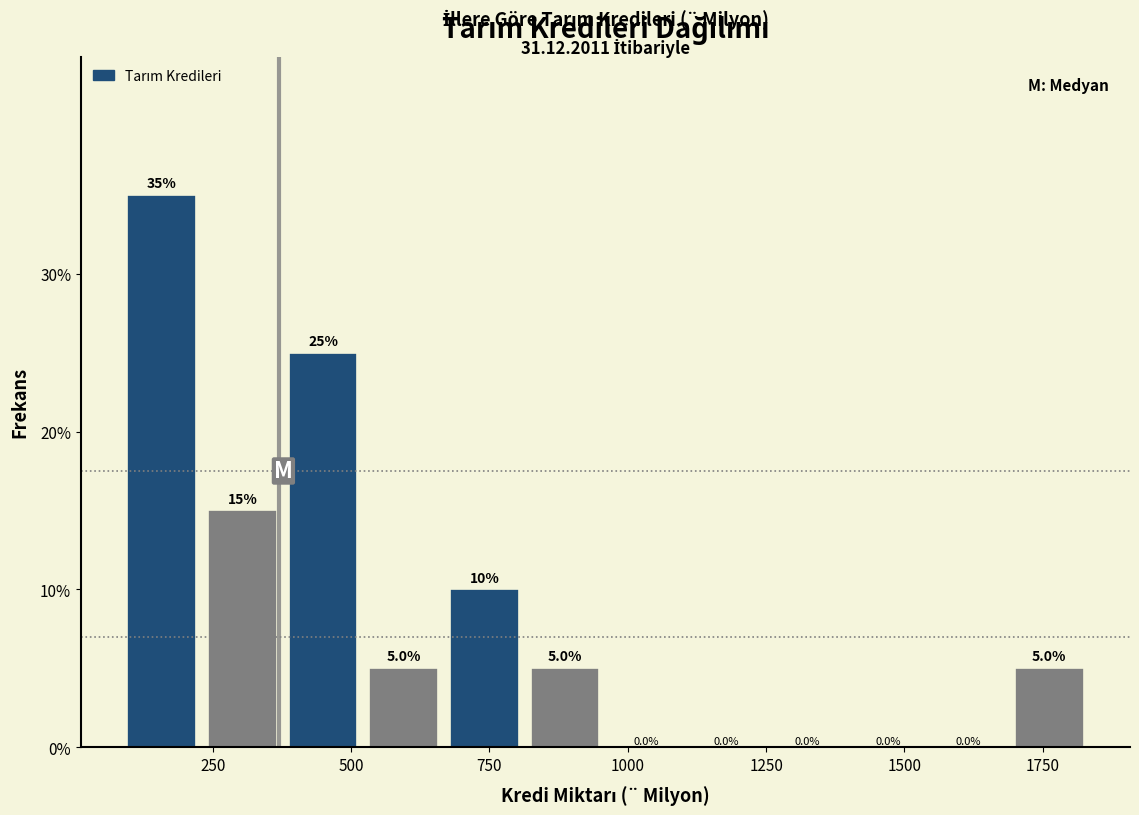

Around what value on the x-axis is the tallest bar? Give the approximate position of its centre, as read against the axis.

150